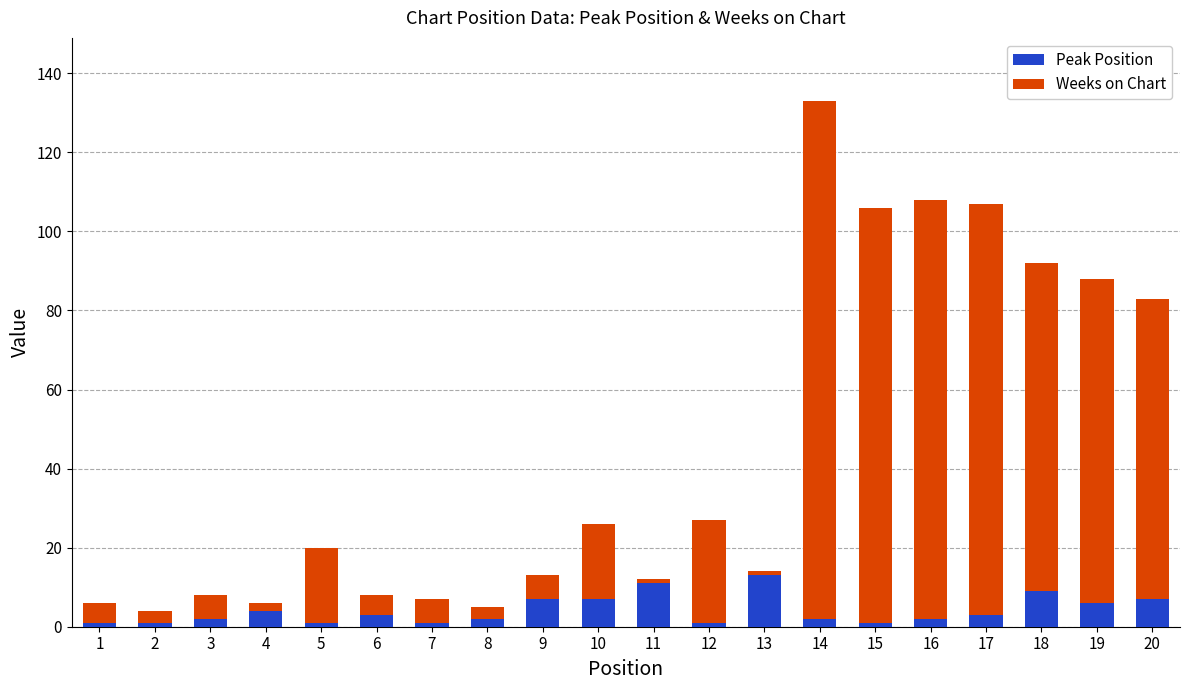

The value of Peak Position at 13 is 22. True or false?

False